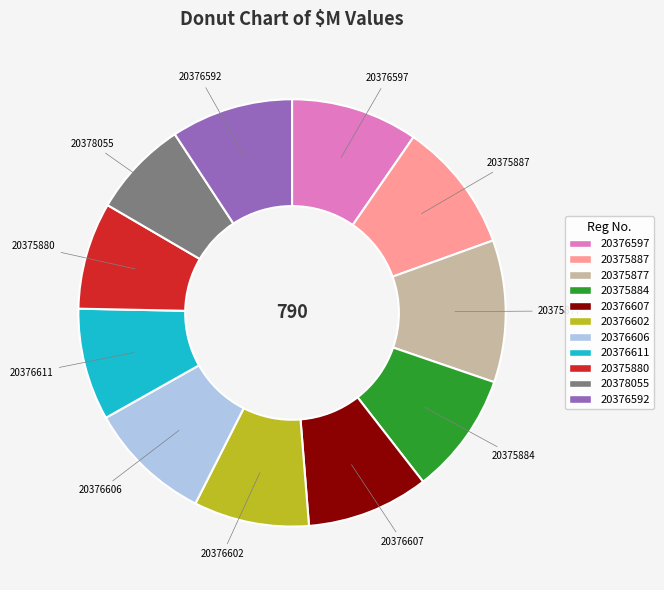

Combined, do 20376611 and 20375884 account for over 50%?

No